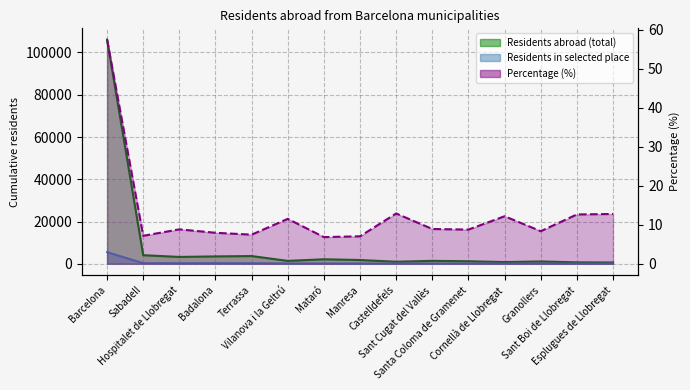

At how many categories does at least one series exceed 98433?

1